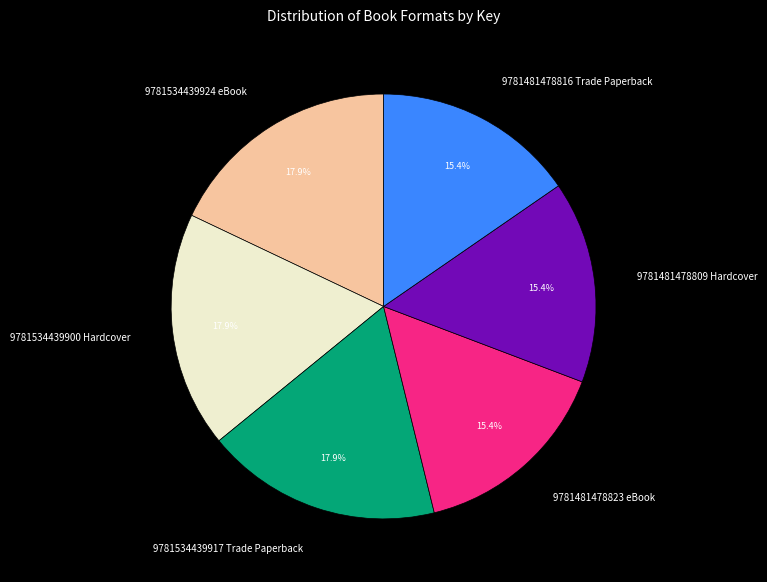

How many segments does this pie chart have?

6